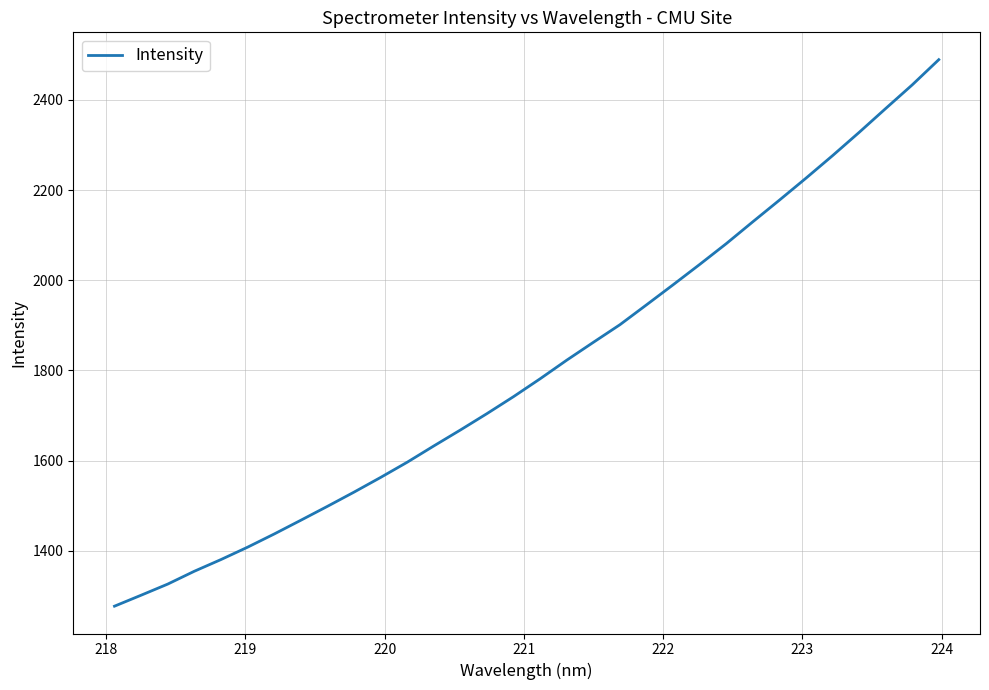

What is the maximum value shown in the chart?

2489.0